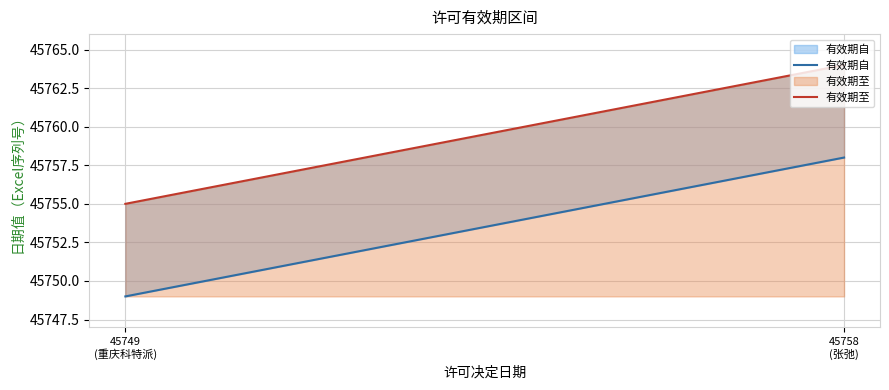

Which has a higher value, 45758
(张弛) or 45749
(重庆科特派)?

45758
(张弛)